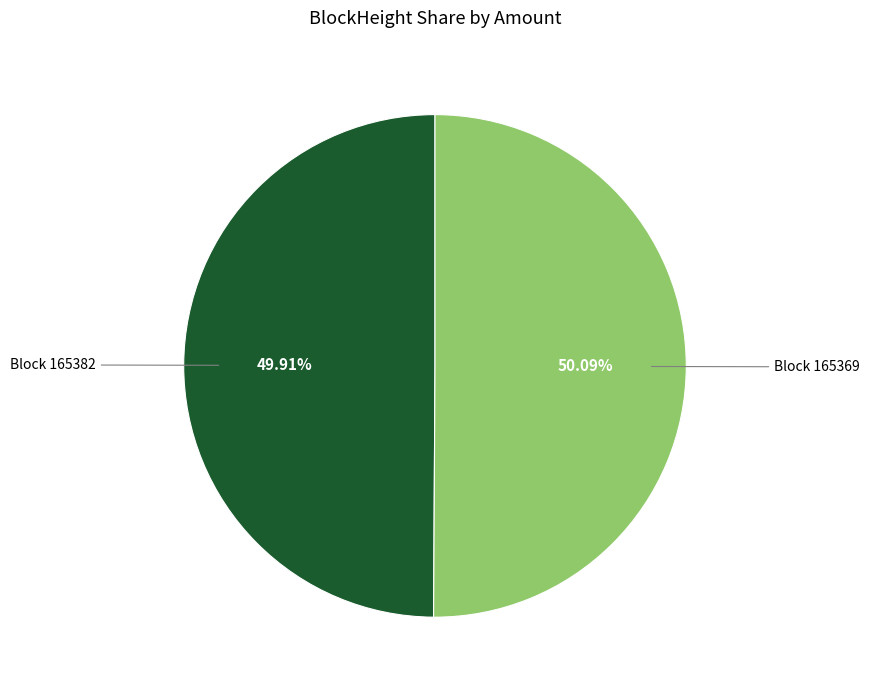

Does any single category account for the majority?

Yes